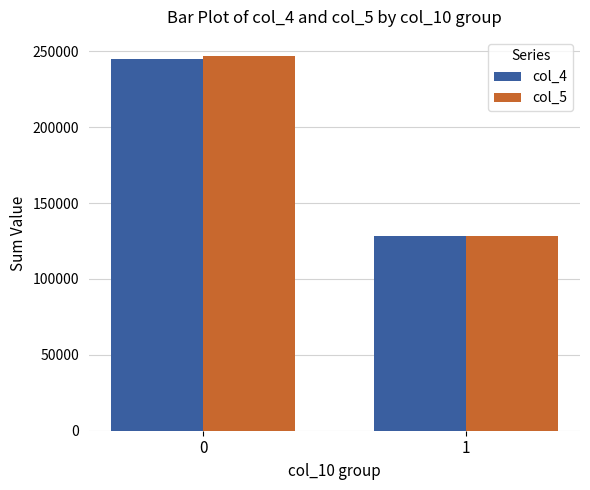

Reading right to left, extract all data points from this chart.

col_4: 1=128124	0=245200
col_5: 1=128004	0=247092